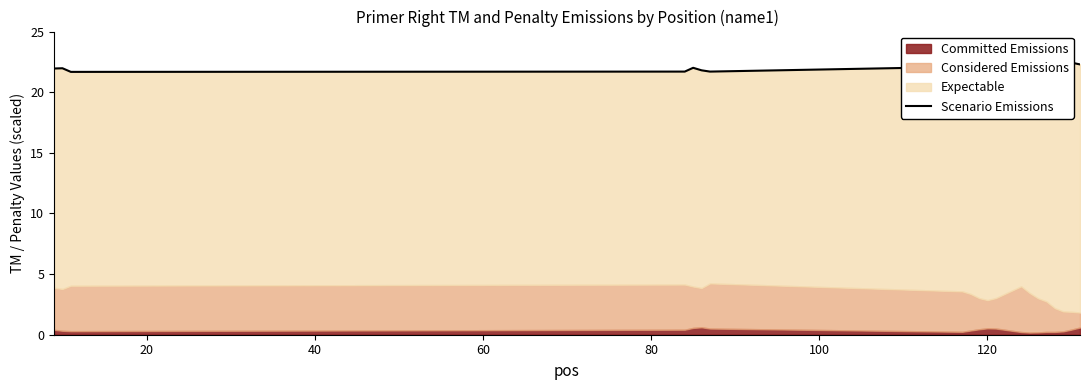

How many values exceed 22?

12